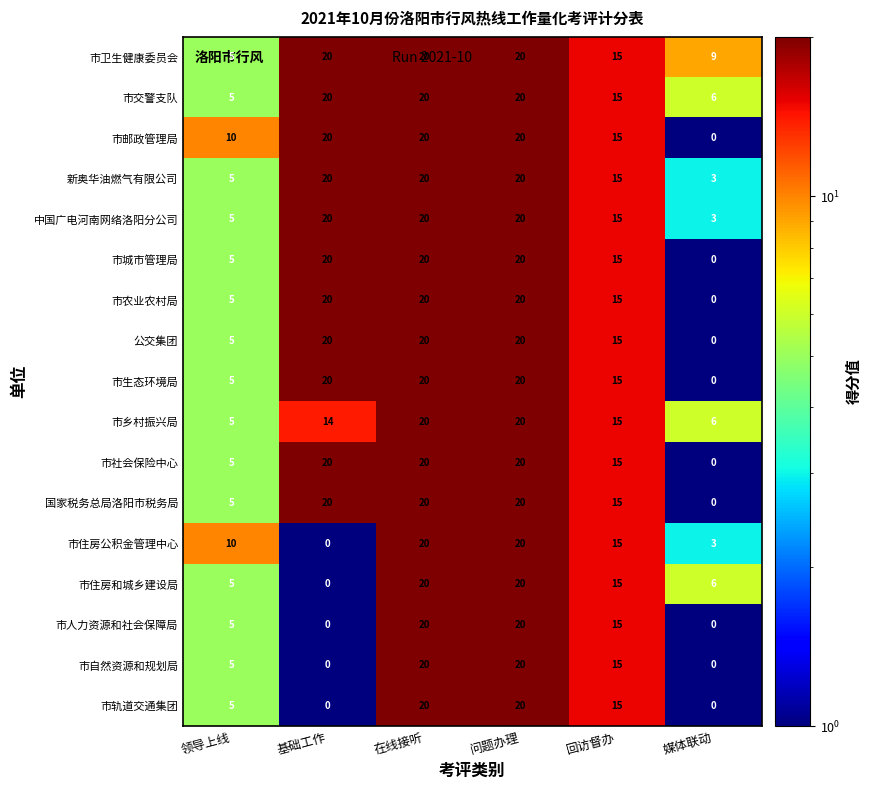

Where is 中国广电河南网络洛阳分公司 nearest to the value 11?

回访督办